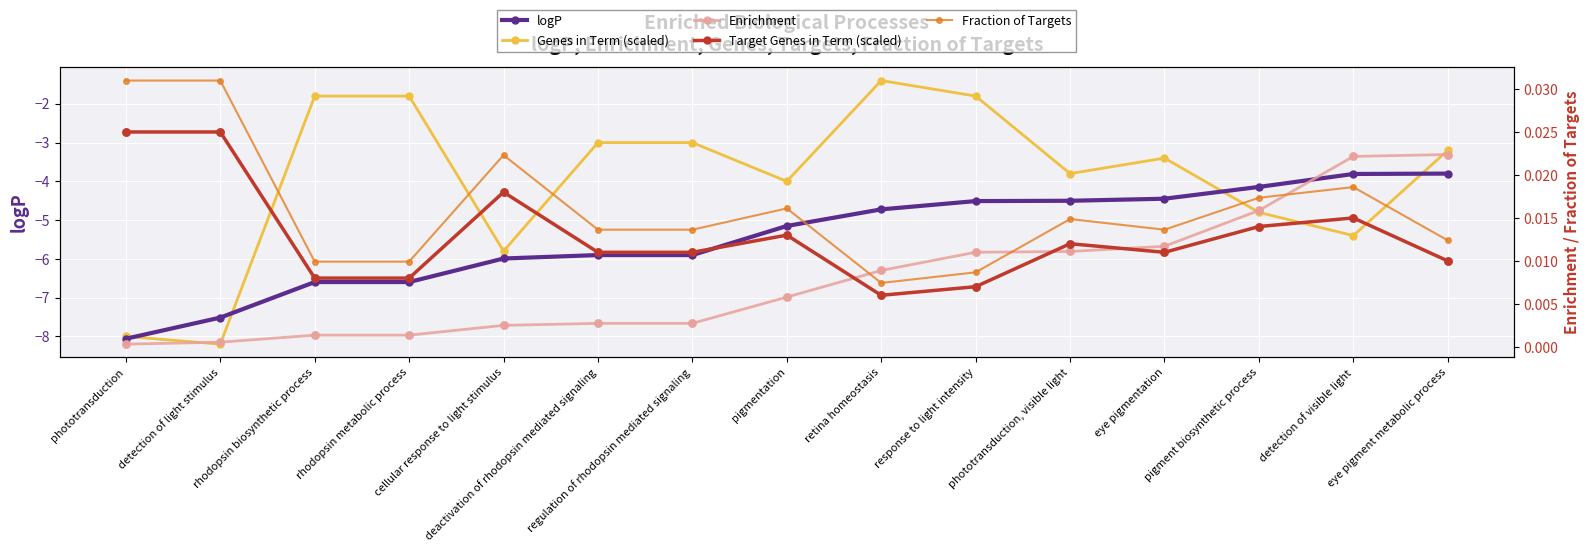

Which series has the widest spread of Y values?

Genes in Term (scaled)